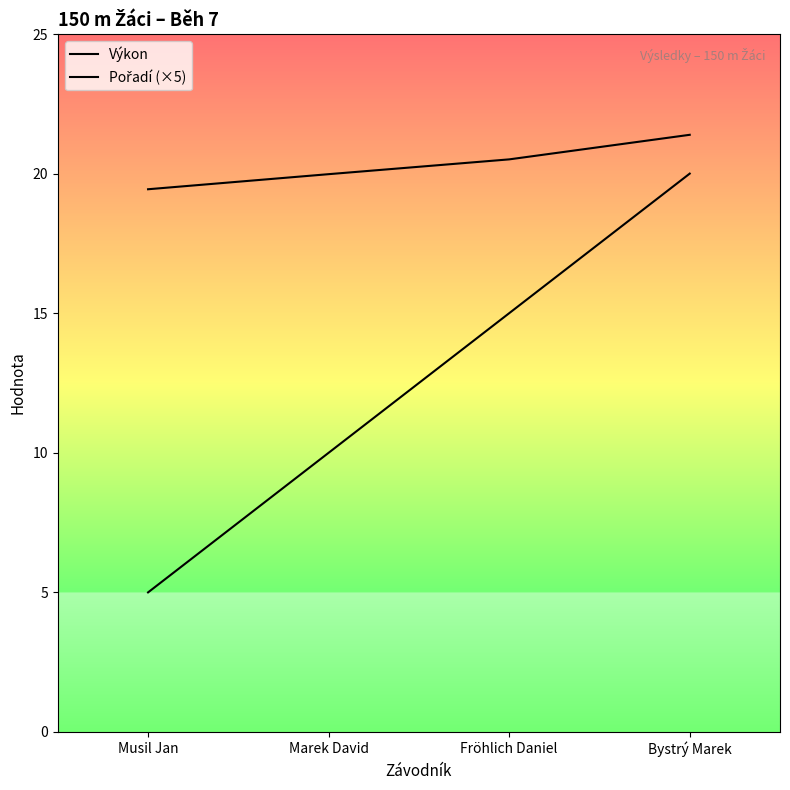

Does the chart display data point markers on the line(s)?

No